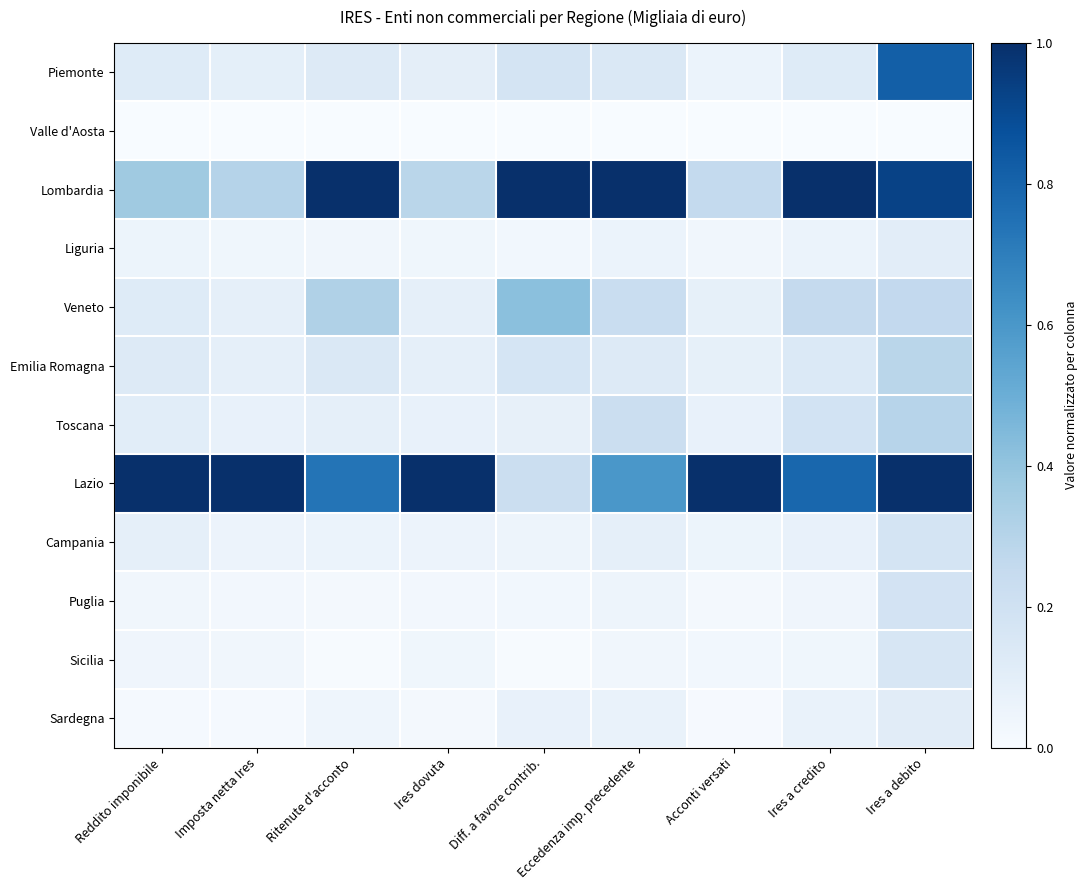

What is the total value across all series at Reddito imponibile?

2.1